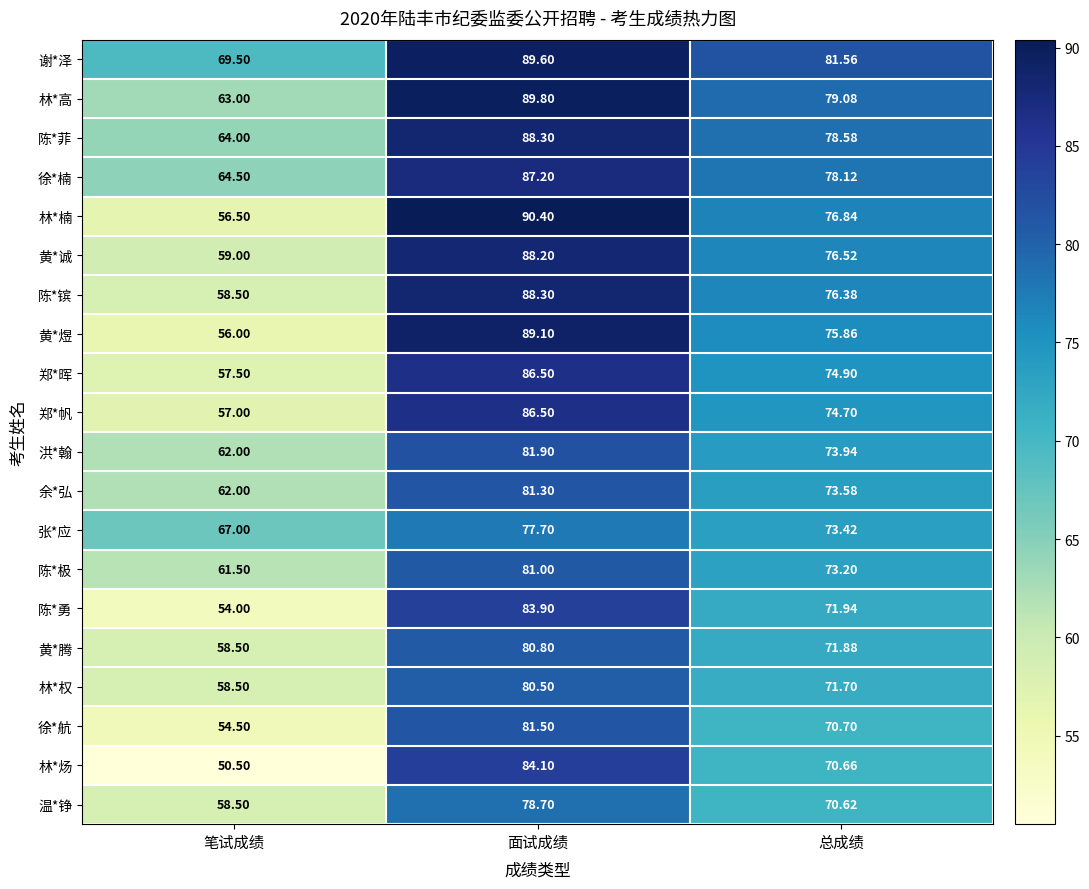

Which series has the widest spread of values?

林*楠